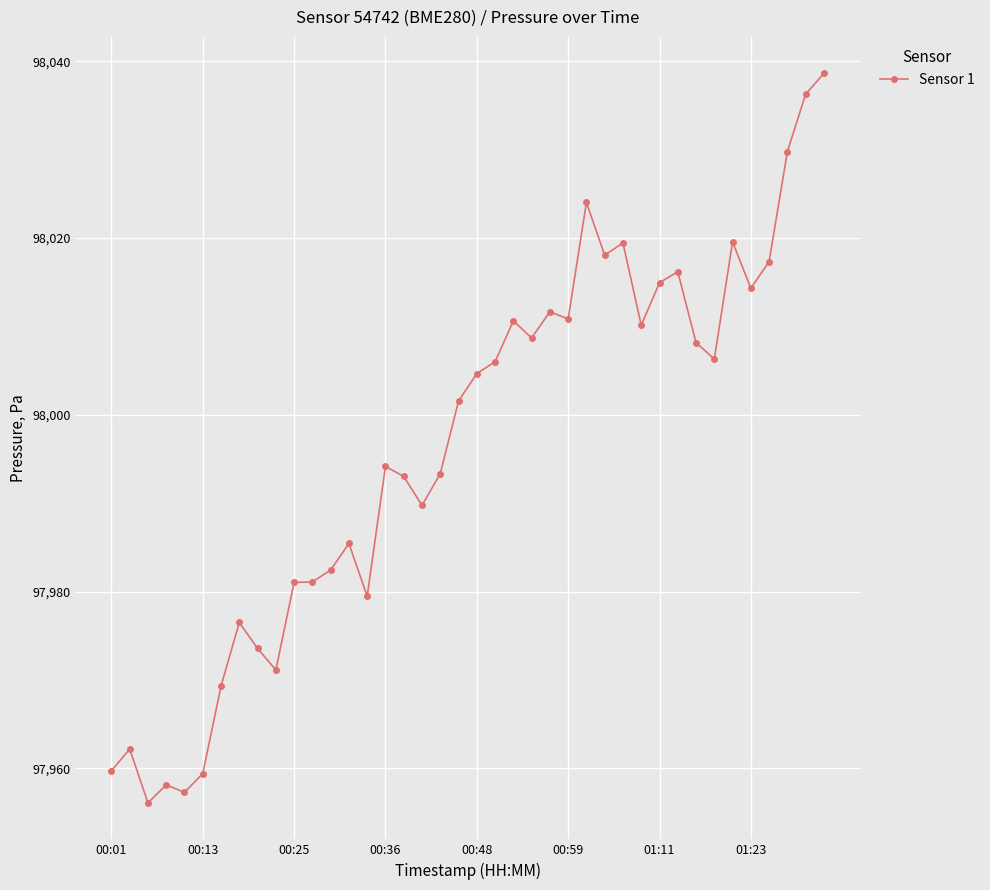

What is the difference between the maximum and minimum values?

82.5